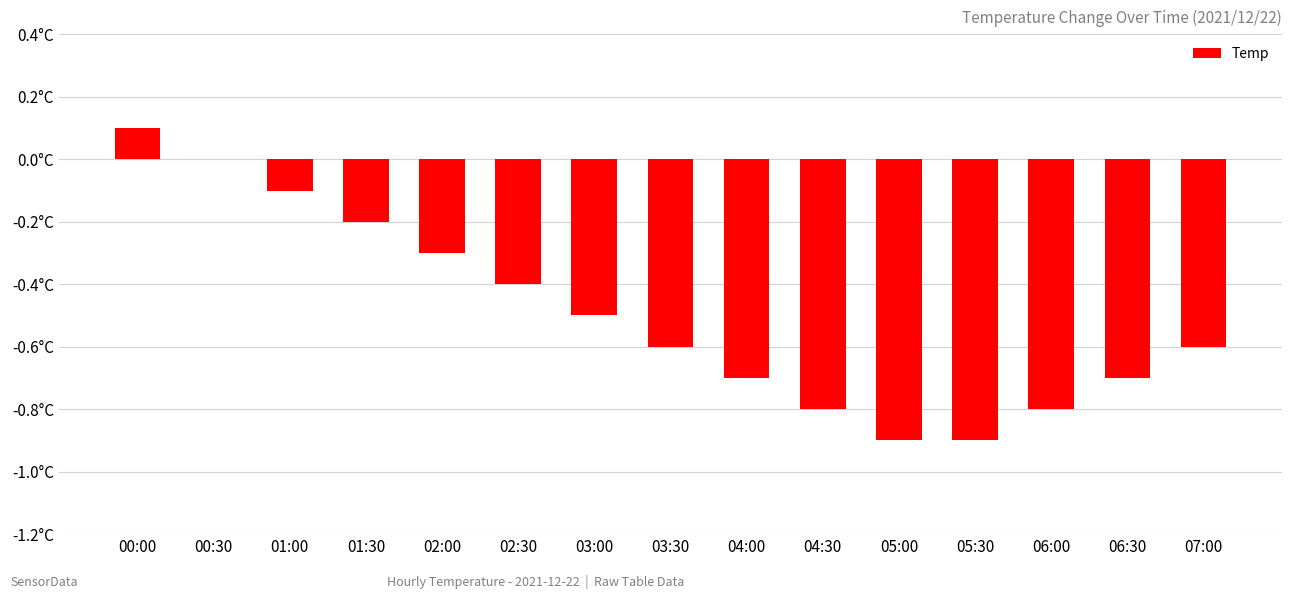

Are the bars horizontal?

No